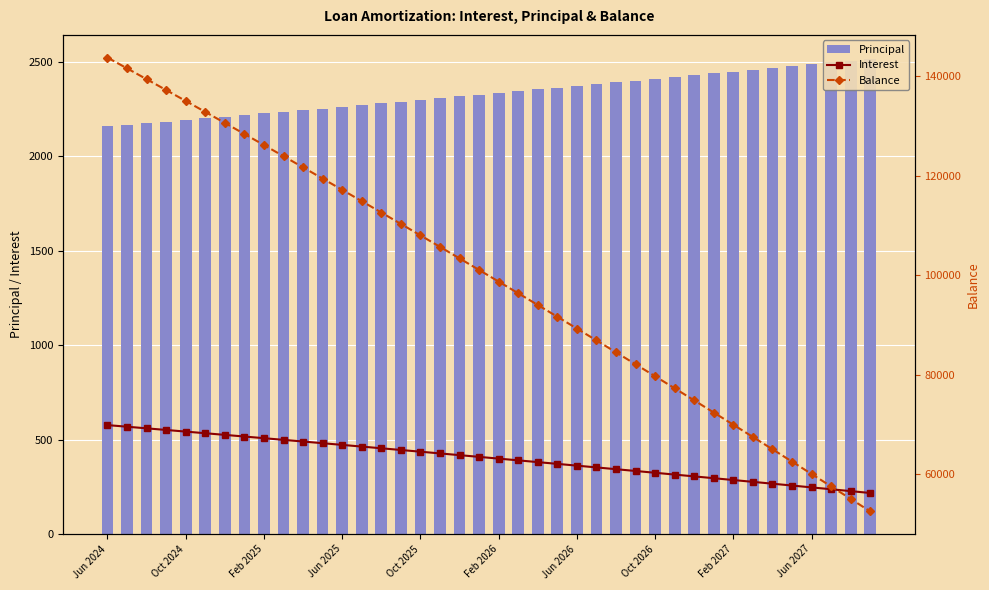

Reading left to right, list all the values displayed in this chart.

Interest: 577.4	568.8	560.3	551.6	543.0	534.3	525.6	516.9	508.1	499.3	490.4	481.5	472.6	463.6	454.6	445.6	436.5	427.4	418.3	409.1	399.9	390.7	381.4	372.1	362.7	353.3	343.9	334.4	324.9	315.4	305.8	296.2	286.5	276.8	267.1	257.3	247.5	237.6	227.8	217.8
Principal: 2159.0	2167.0	2176.0	2184.0	2193.0	2202.0	2210.0	2219.0	2228.0	2237.0	2246.0	2254.0	2263.0	2272.0	2281.0	2290.0	2299.0	2309.0	2318.0	2327.0	2336.0	2345.0	2355.0	2364.0	2373.0	2383.0	2392.0	2402.0	2411.0	2421.0	2430.0	2440.0	2449.0	2459.0	2469.0	2479.0	2489.0	2498.0	2508.0	2518.0
Balance: 143707.0	141540.0	139364.0	137180.0	134987.0	132785.0	130575.0	128356.0	126128.0	123891.0	121645.0	119391.0	117128.0	114856.0	112575.0	110285.0	107986.0	105677.0	103359.0	101032.0	98696.0	96351.0	93996.0	91632.0	89259.0	86876.0	84484.0	82082.0	79671.0	77250.0	74820.0	72380.0	69931.0	67472.0	65003.0	62524.0	60035.0	57537.0	55029.0	52511.0